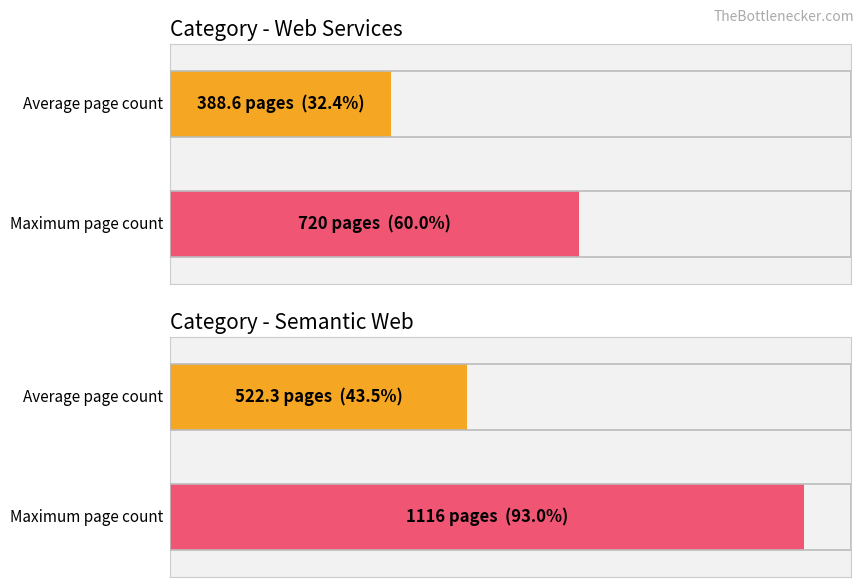

Which category has the highest value across all series?

Semantic Web